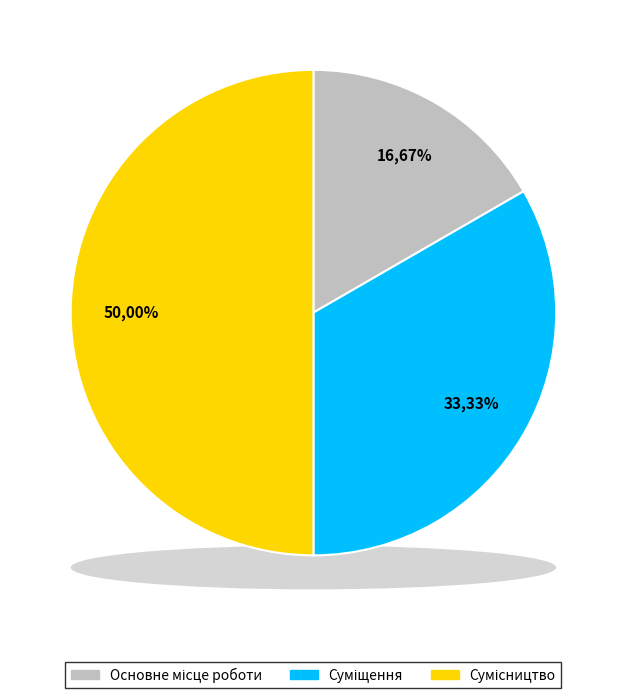

What percentage is the Суміщення slice, to the nearest percent?

33%